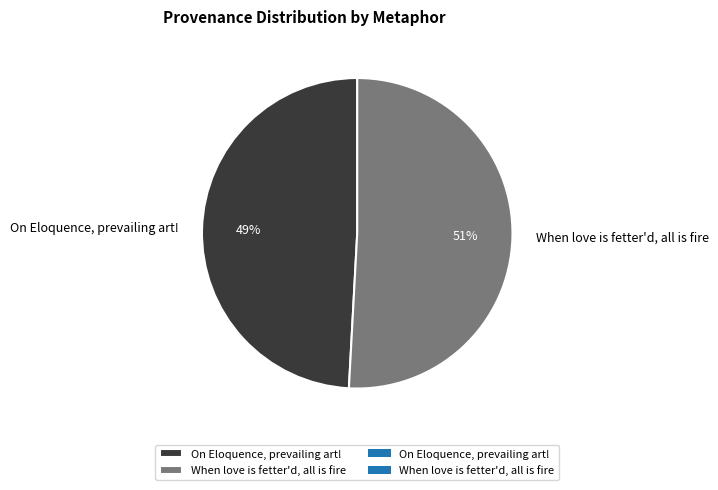

The On Eloquence, prevailing art! slice represents 49% of the pie. True or false?

True